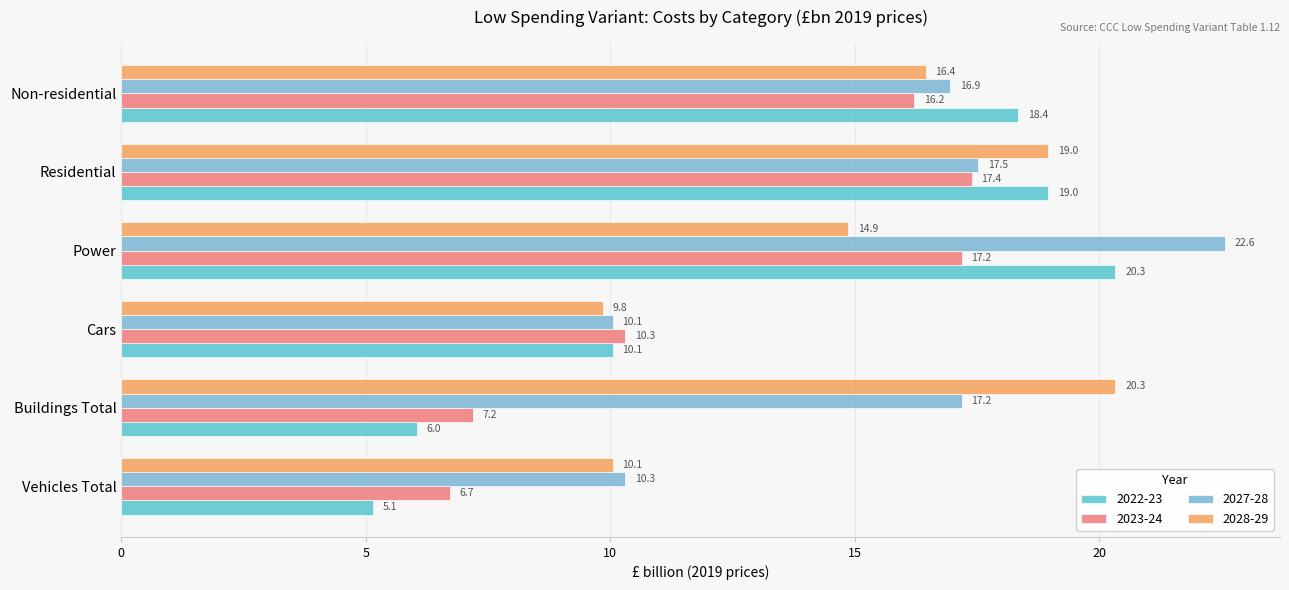

What are all the series names shown in the legend?

2022-23, 2023-24, 2027-28, 2028-29